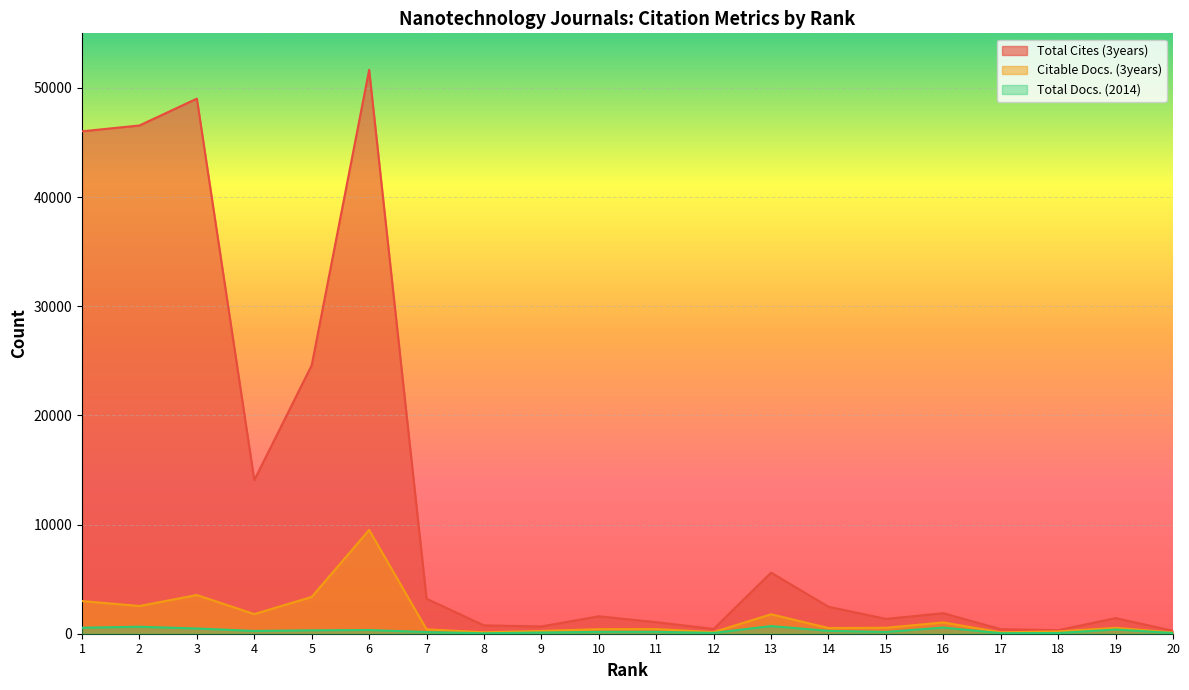

What is the sum of all Total Docs. (2014) values?

5540